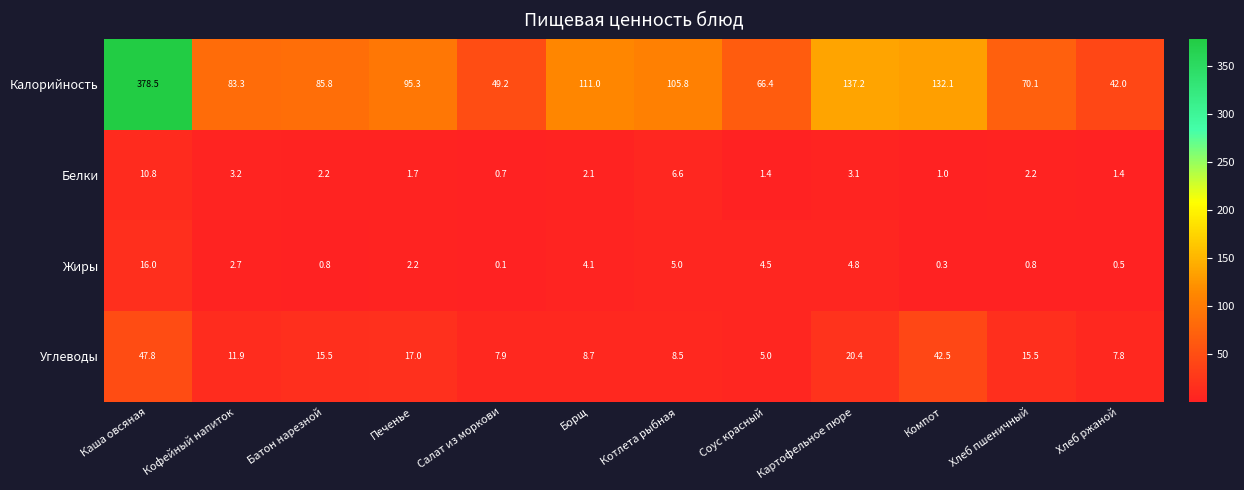

The value of Калорийность at Салат из моркови is 78.6. True or false?

False